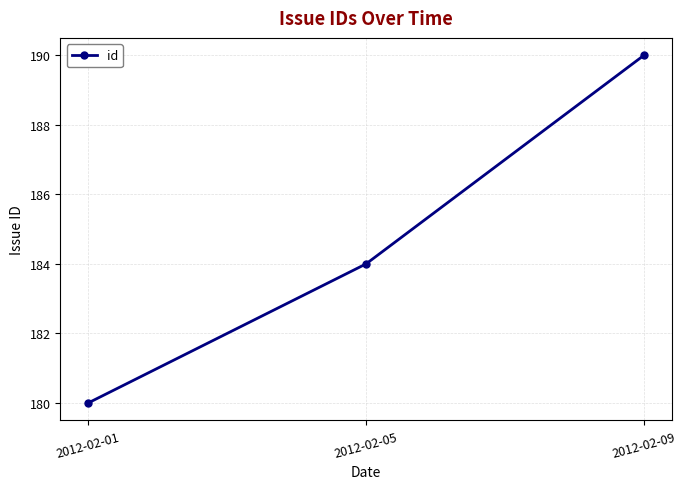

How many data points does each series have?

3